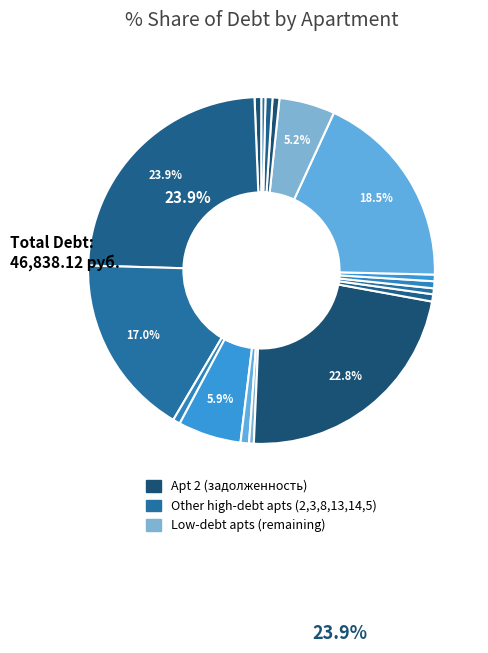

Count the number of slices in the pie.

17